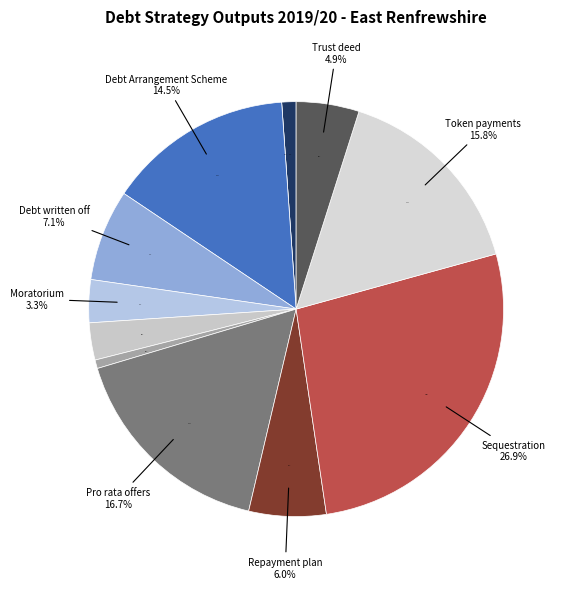

Which slice is the largest?

Sequestration